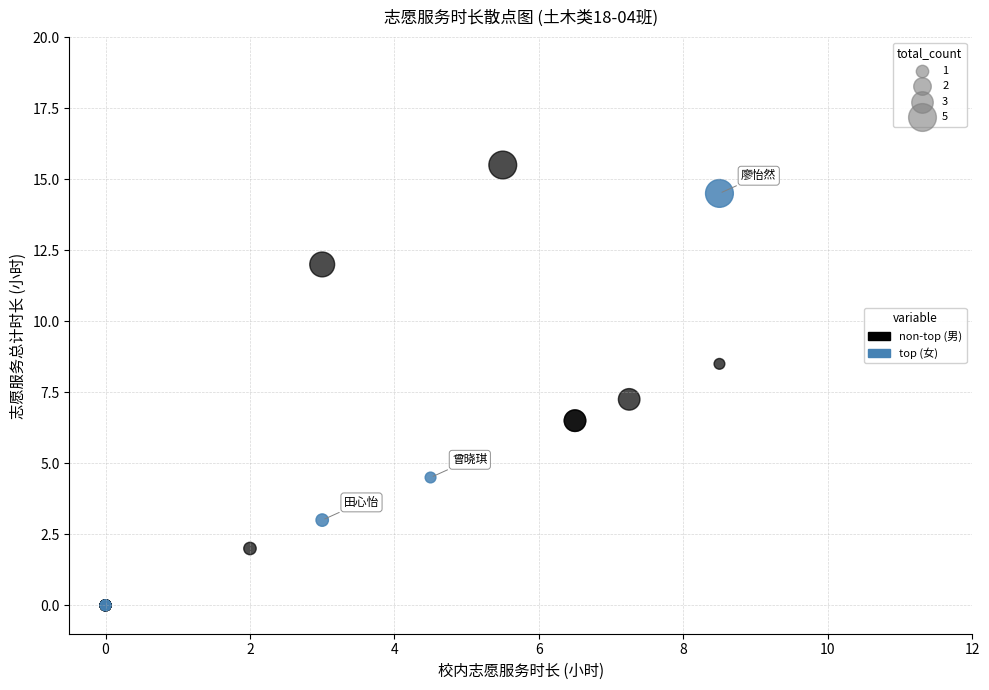

Which series reaches the maximum Y coordinate?

non-top (男)